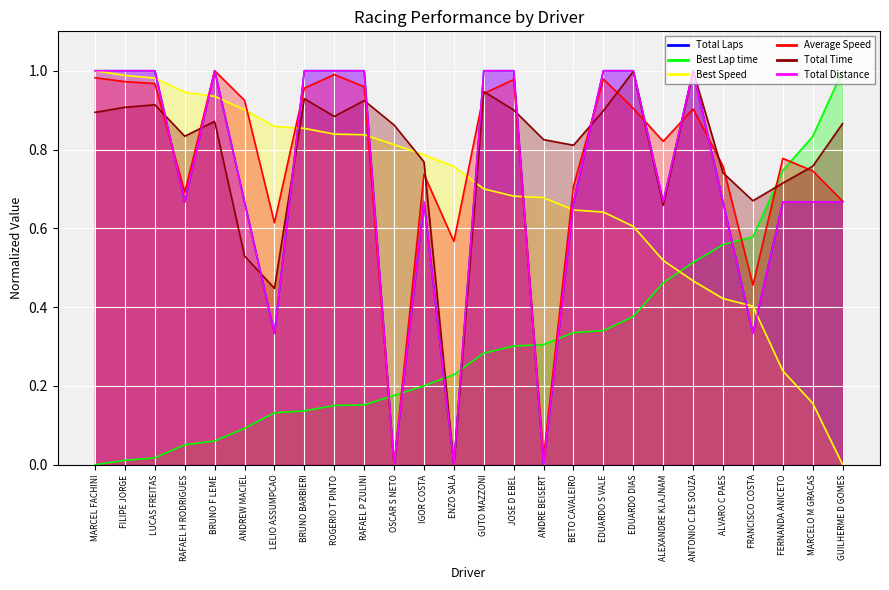

Rank the categories by Best Lap time value from lowest to highest.

MARCEL FACHINI, FILIPE JORGE, LUCAS FREITAS, RAFAEL H RODRIGUES, BRUNO F LEME, ANDREW MACIEL, LELIO ASSUMPCAO, BRUNO BARBIERI, ROGERIO T PINTO, RAFAEL P ZULINI, OSCAR S NETO, IGOR COSTA, ENZO SALA, GUTO MAZZONI, JOSE D EBEL, ANDRE BEISERT, BETO CAVALEIRO, EDUARDO S VALE, EDUARDO DIAS, ALEXANDRE KLAJNAM, ANTONIO C.DE SOUZA, ALVARO C PAES, FRANCISCO COSTA, FERNANDA ANICETO, MARCELO M GRACAS, GUILHERME D GOMES